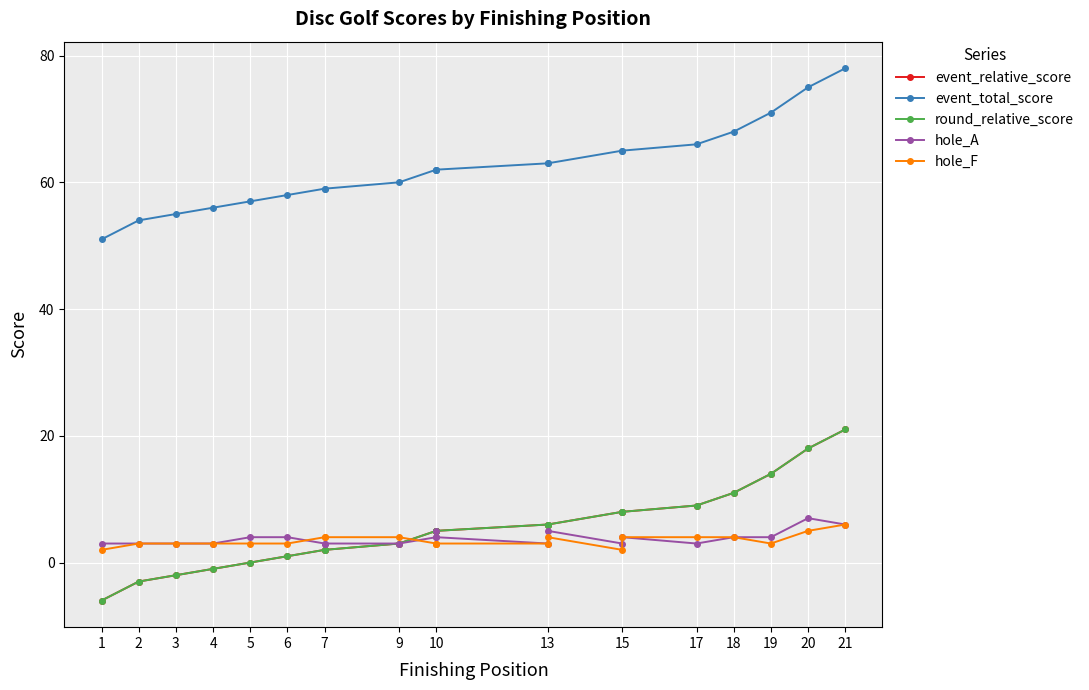

Which series has the widest spread of values?

event_relative_score